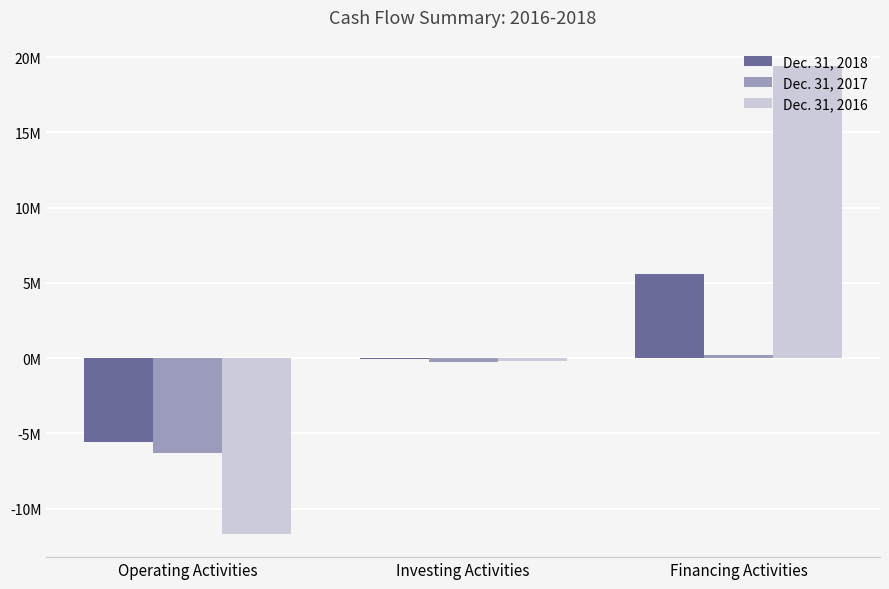

At which category is the sum across all series the highest?

Financing Activities